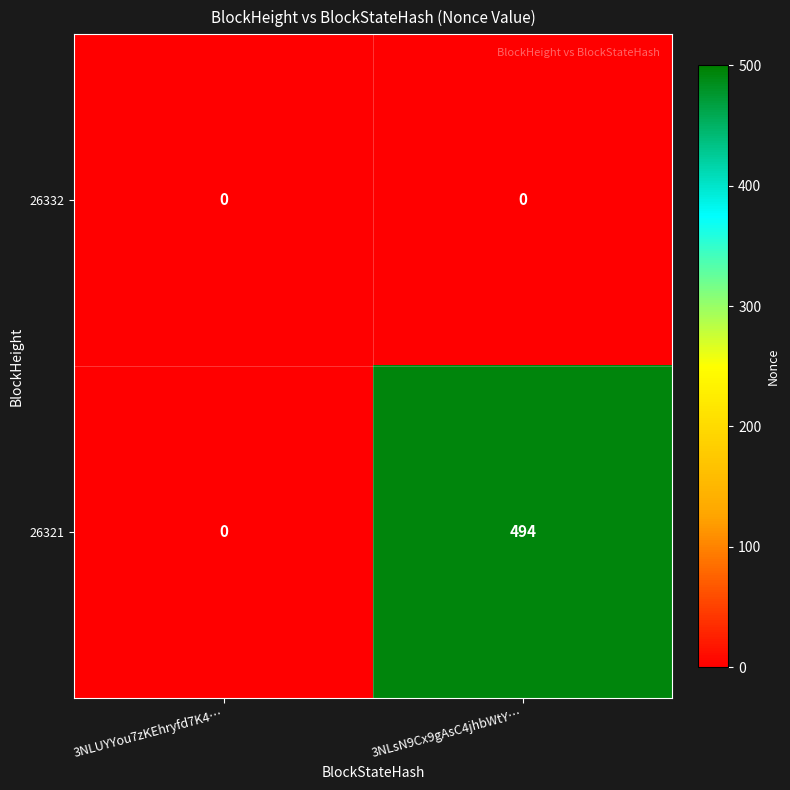

What is the greatest value displayed?

494